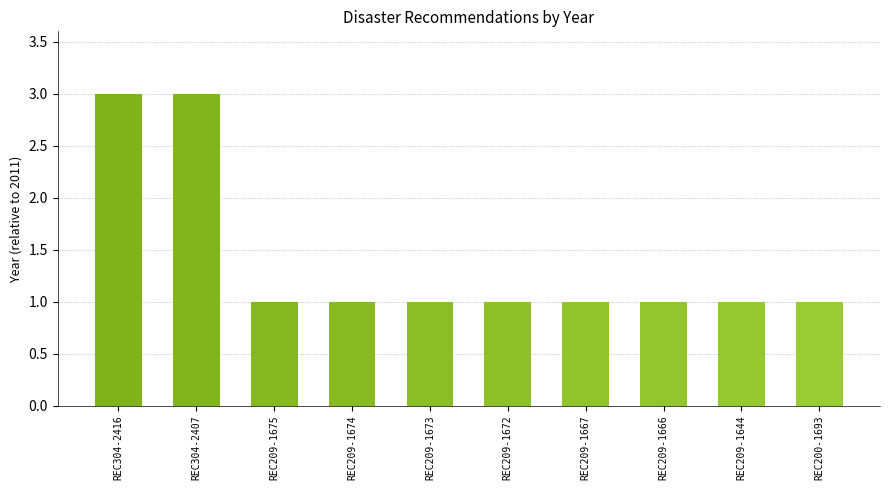

What is the greatest value displayed?

3